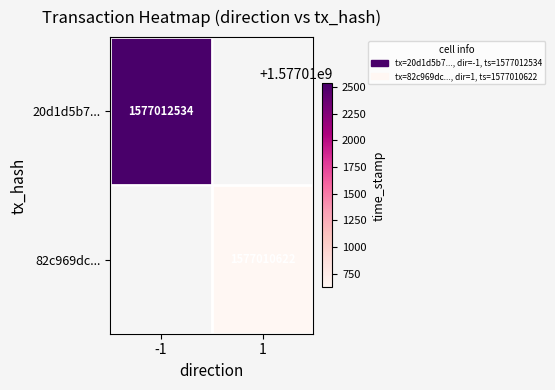

True or false: 82c969dc... has a value of 999274936 at 1.

False